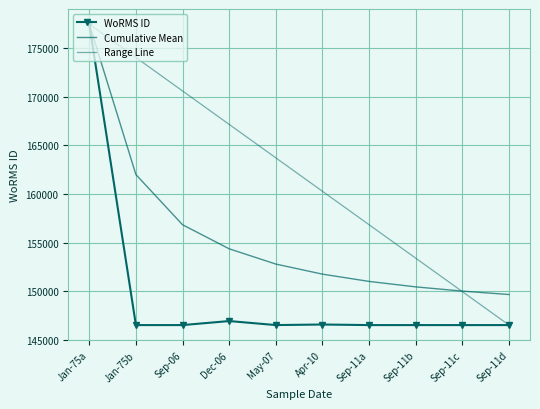

What is the minimum value shown in the chart?

146543